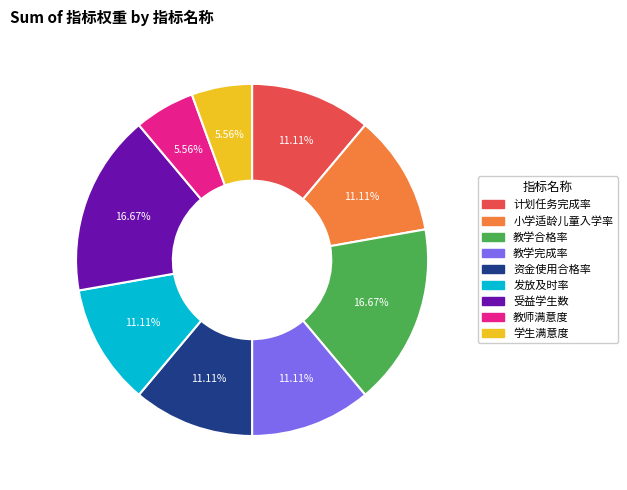

Approximately how many times larger is the value at 教师满意度 compared to 受益学生数?

0.3